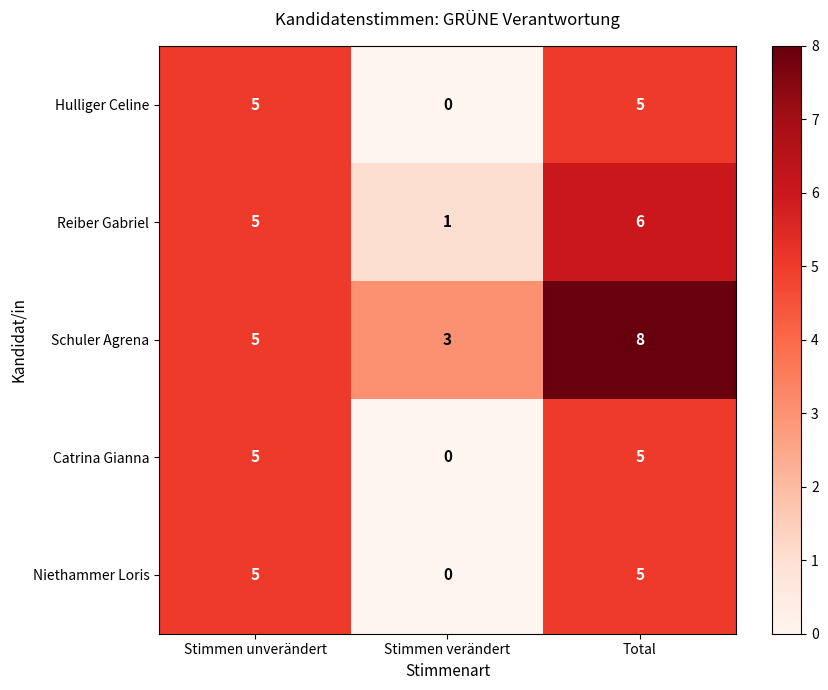

How many values in the Hulliger Celine series are below 5?

1